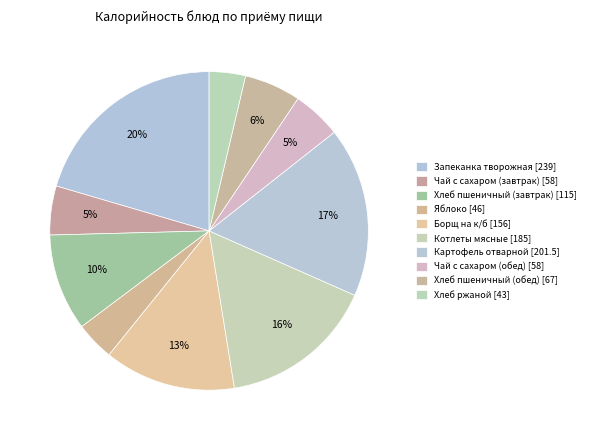

How many segments does this pie chart have?

10